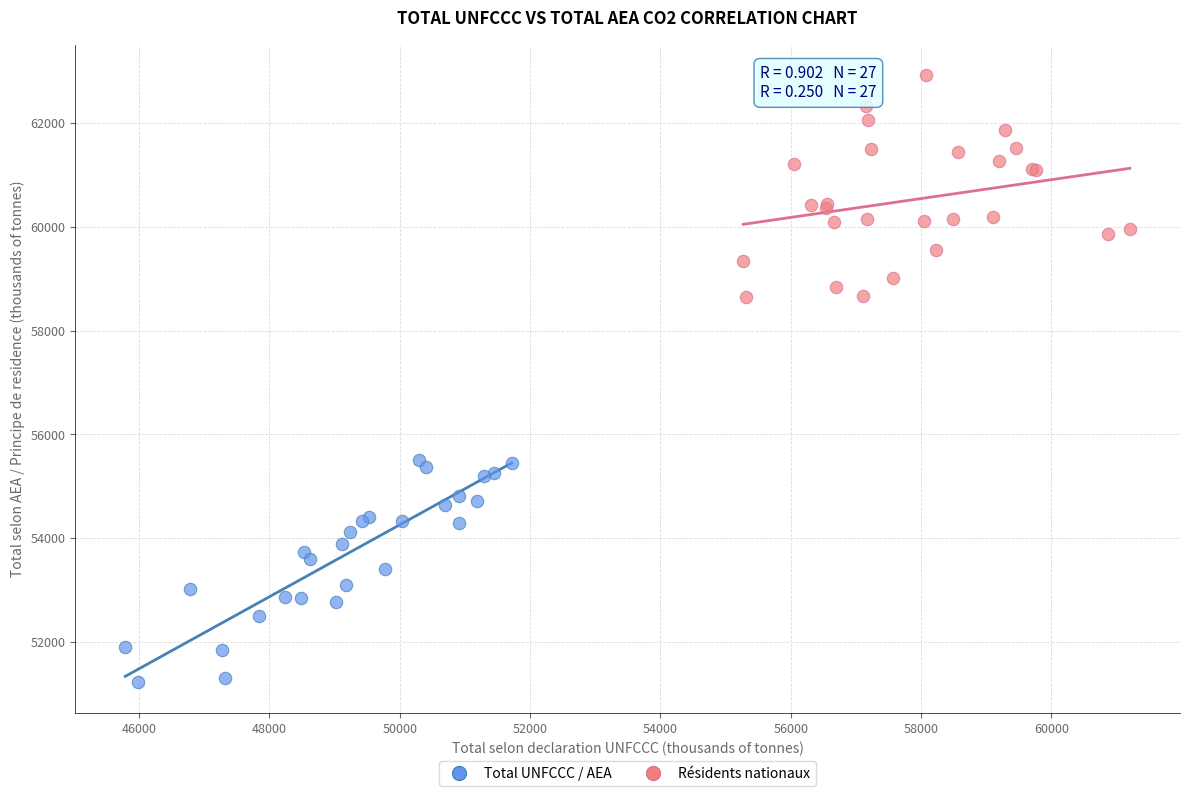

Which series contains the lowest Y value?

Total UNFCCC / AEA